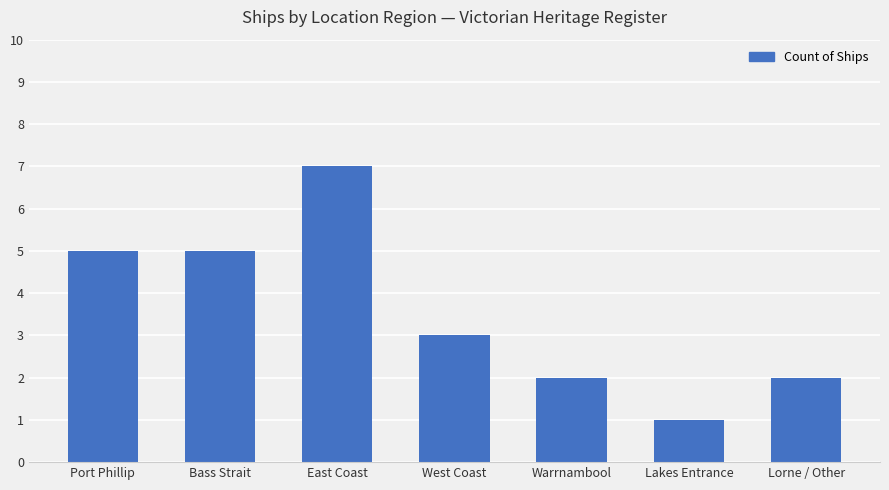

Between Lakes Entrance and Lorne / Other, which is larger?

Lorne / Other